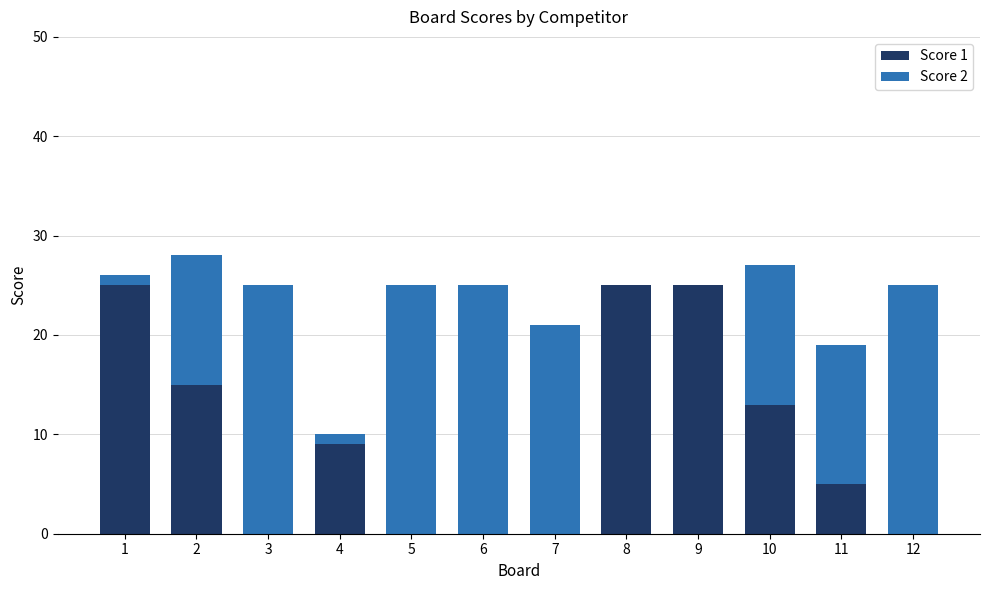

What is the difference between the Score 1 values at 9 and 11?

20